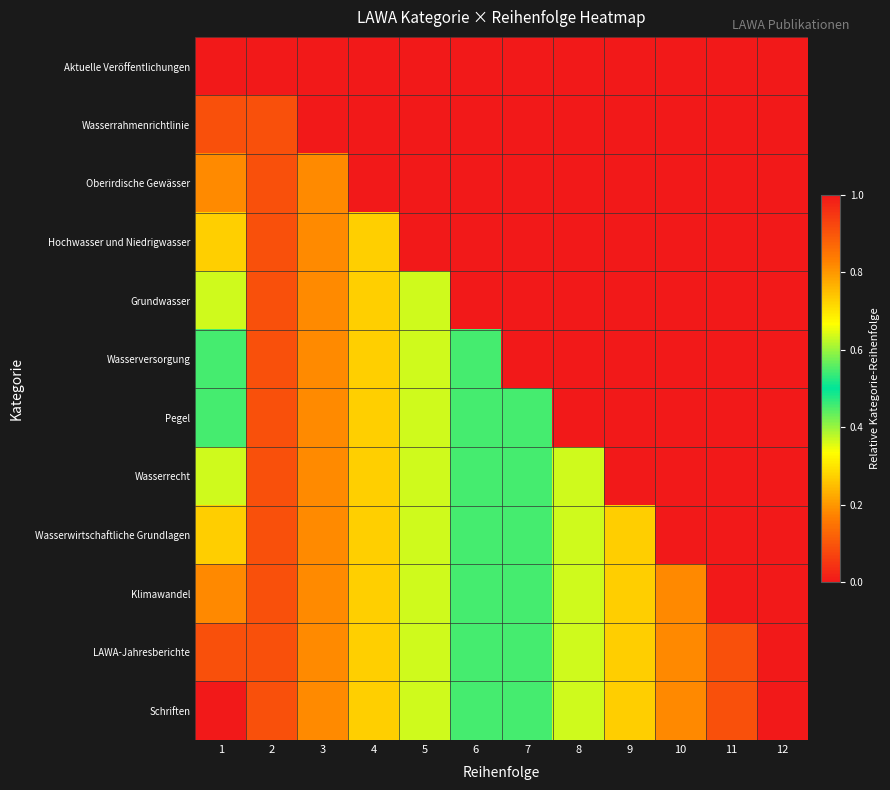

Count the number of data series in this chart.

12